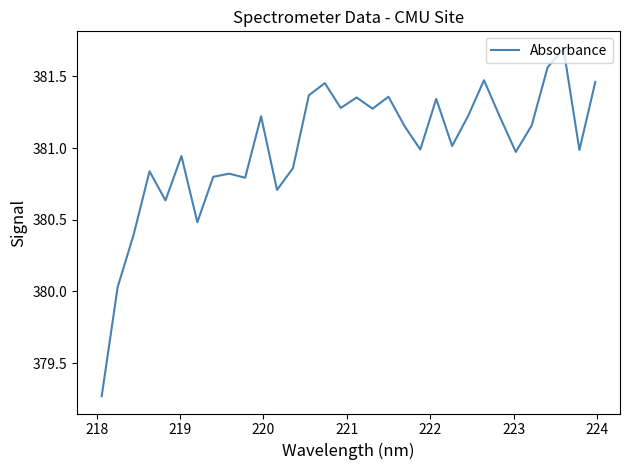

What is the difference between the maximum and minimum values?

2.4